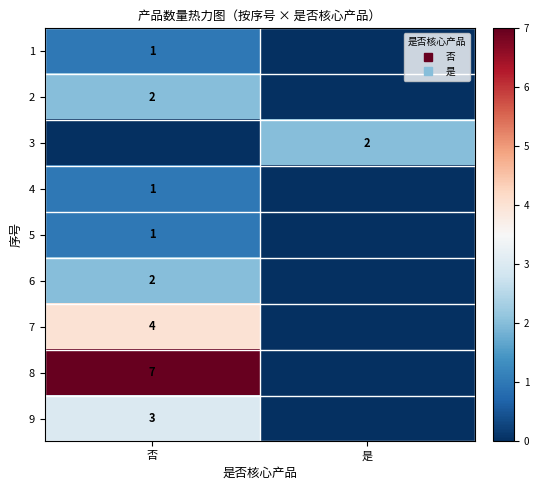

The value of 9 at 否 is 3. True or false?

True